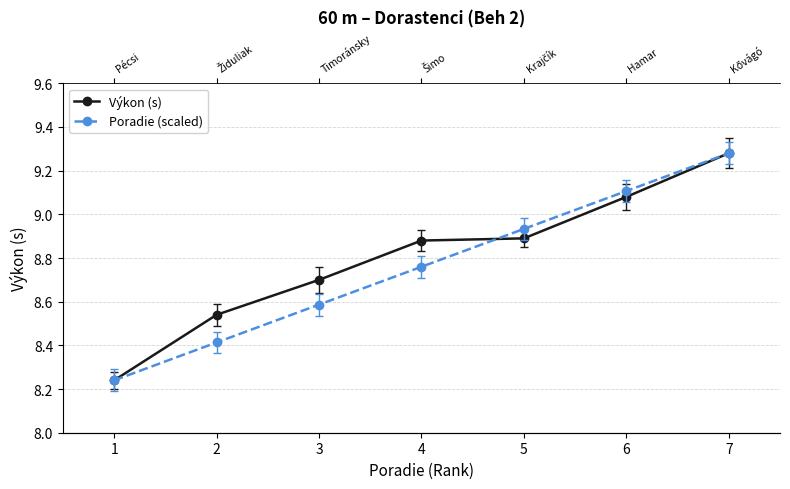

How many intersections are there between Výkon (s) and Poradie (scaled)?

1